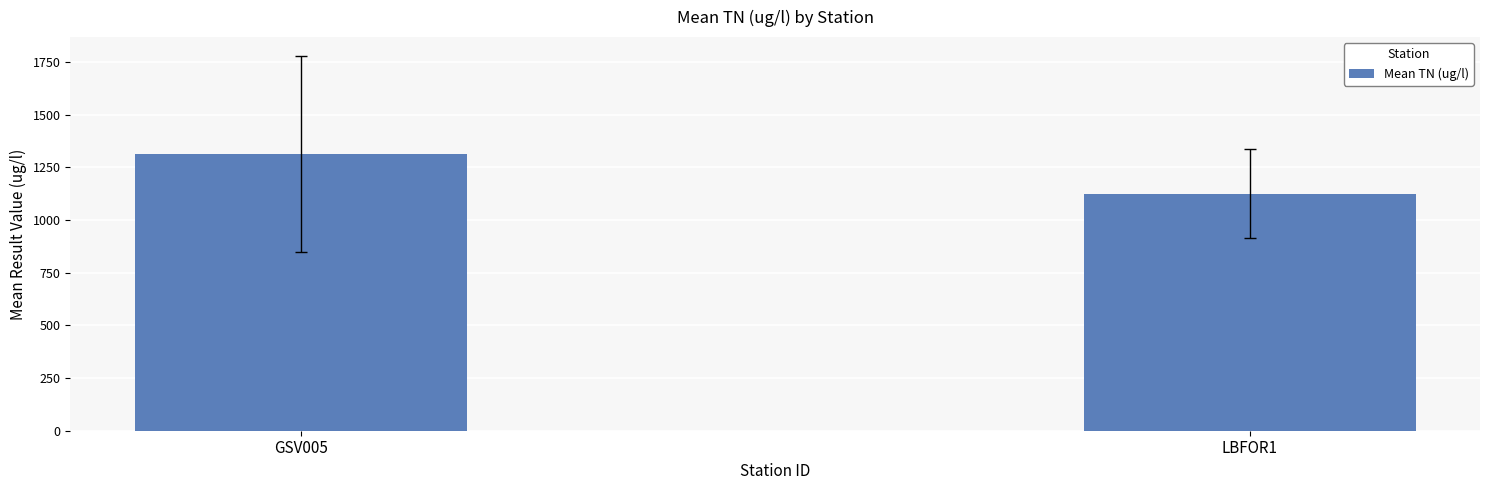

List the labels in order of value, largest first.

GSV005, LBFOR1